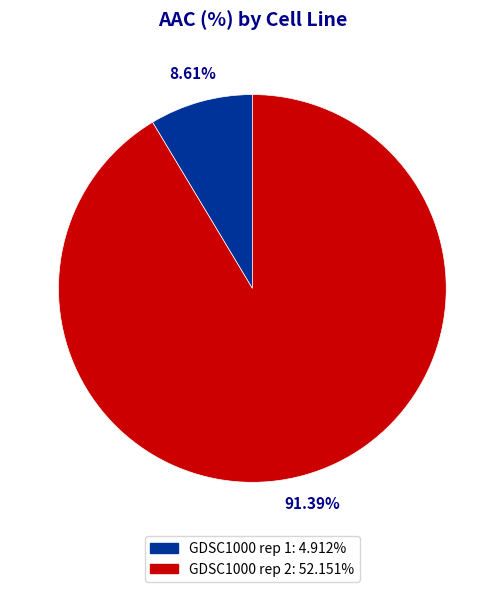

Which slice represents more than half of the pie?

GDSC1000 rep 2